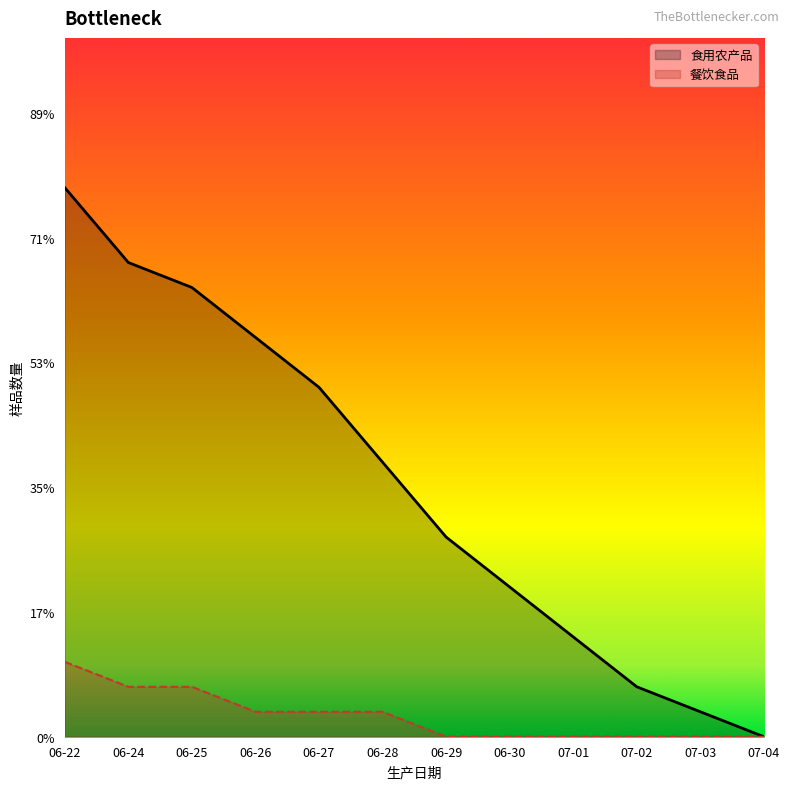

The value of 食用农产品 at 07-01 is 1. True or false?

False